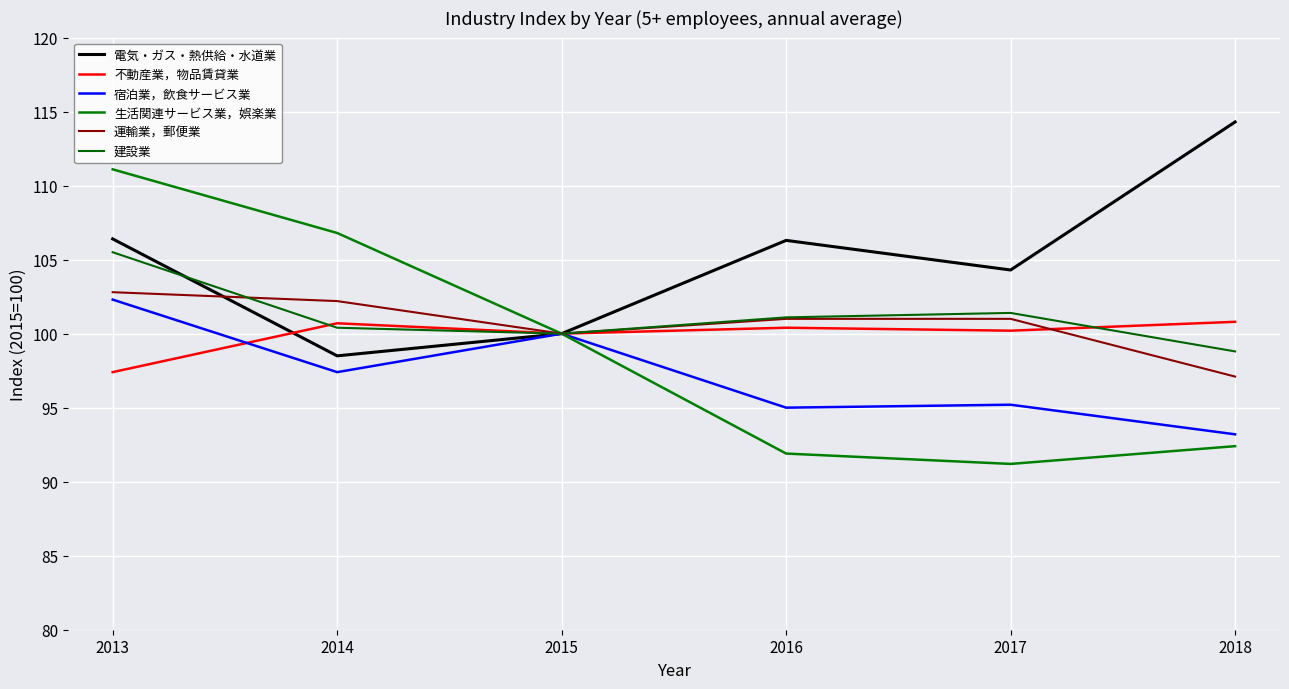

The value of 不動産業，物品賃貸業 at 2018 is 100.8. True or false?

True